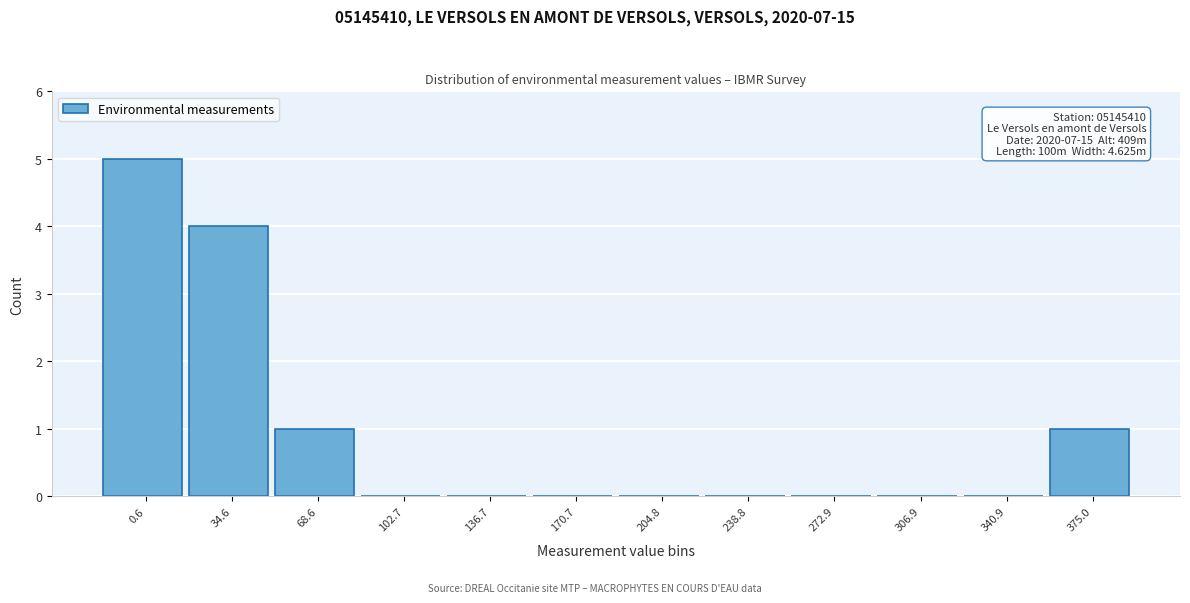

Reading left to right, list all the values displayed in this chart.

0.6=5	34.6=4	68.6=1	102.7=0	136.7=0	170.7=0	204.8=0	238.8=0	272.9=0	306.9=0	340.9=0	375.0=1